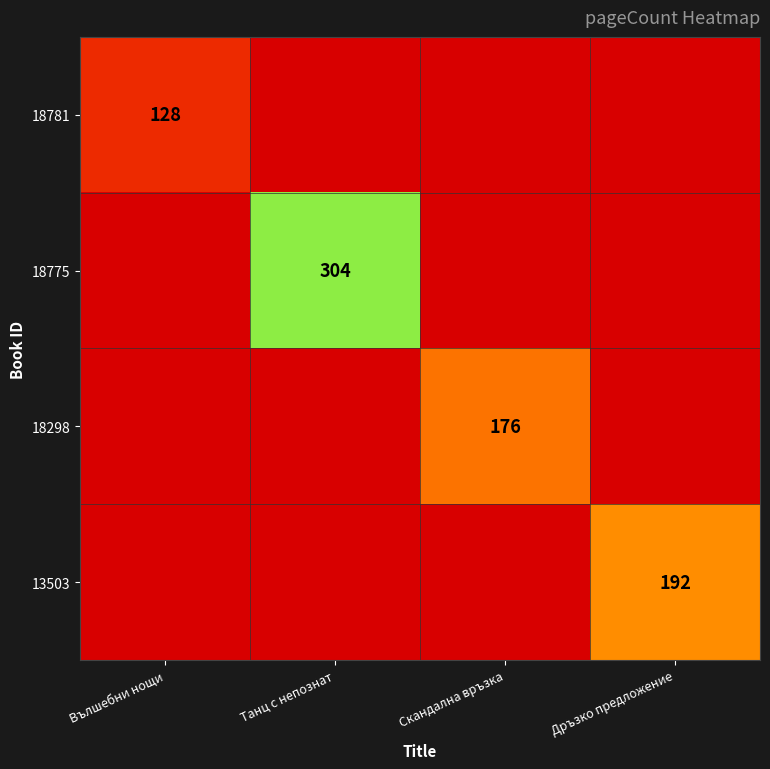

List the labels in order of 18298 value, largest first.

Скандална връзка, Вълшебни нощи, Танц с непознат, Дръзко предложение